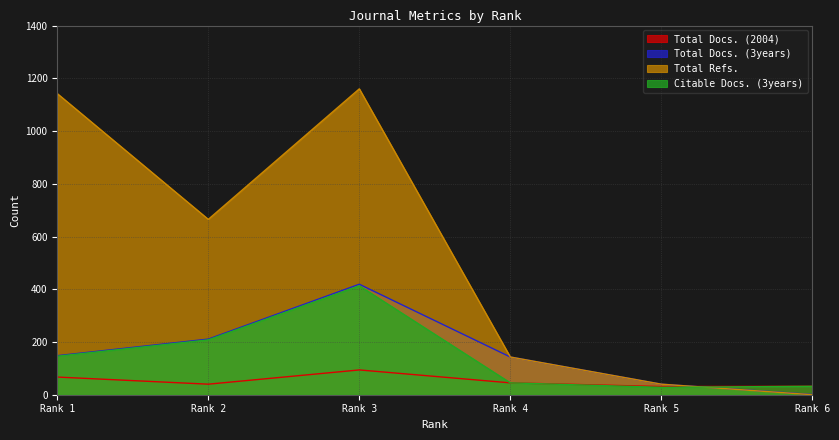

How many values in the Total Docs. (2004) series exceed 45?

2